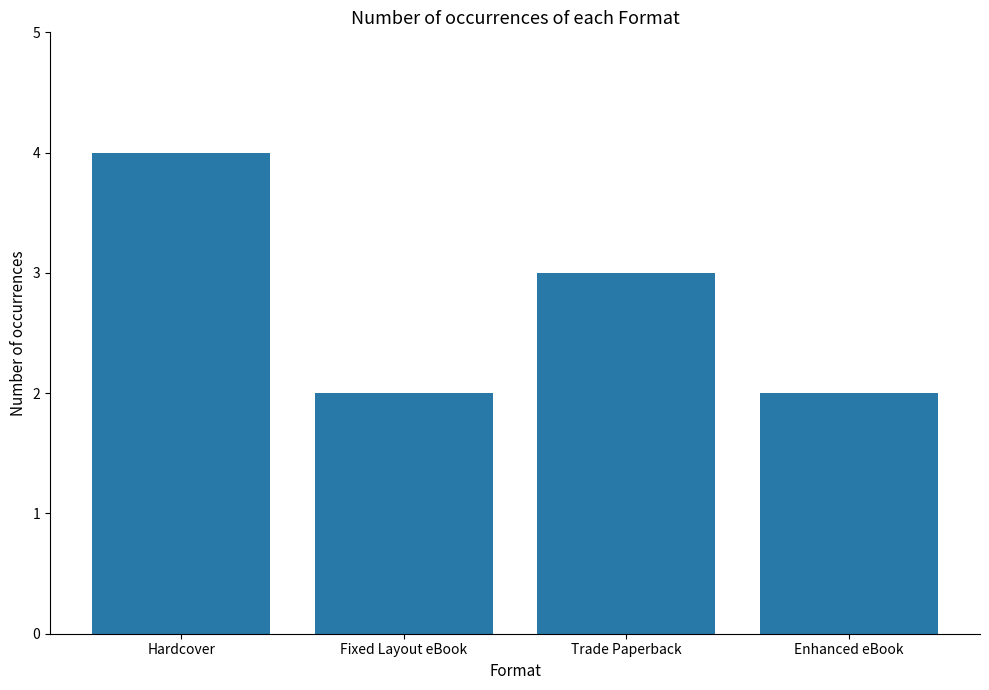

True or false: the data shows 0 at Fixed Layout eBook.

False